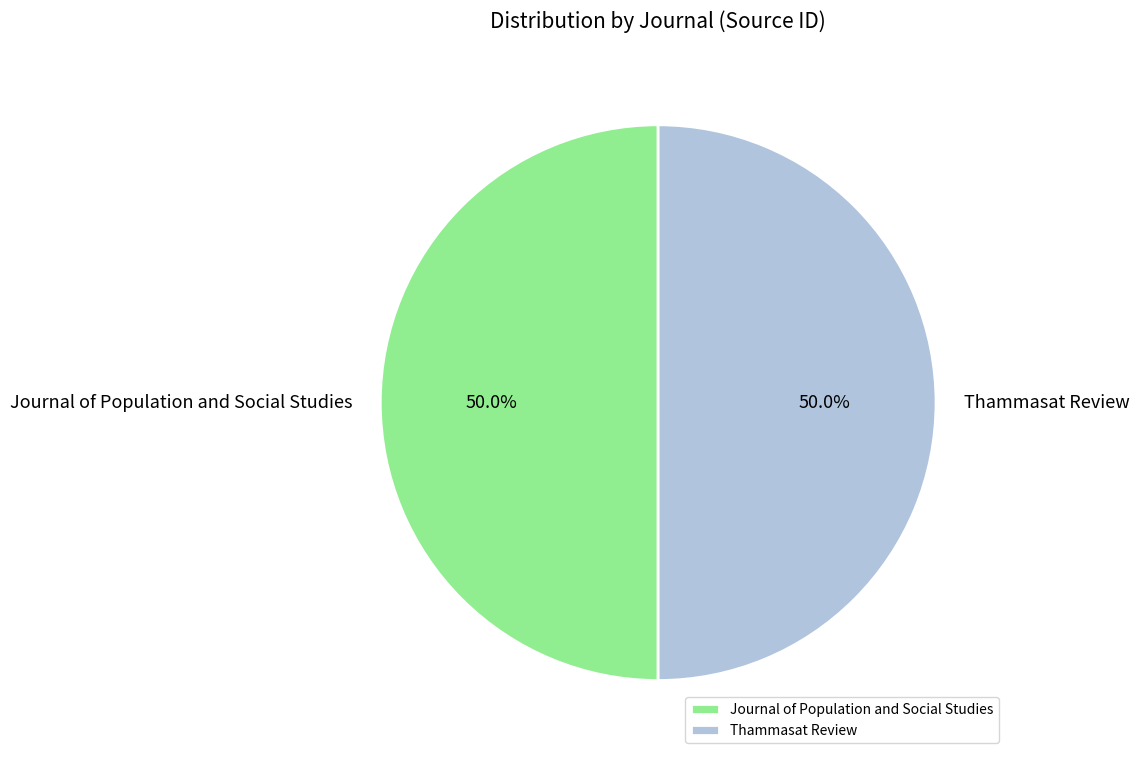

To the nearest percent, what is the average slice percentage?

50%